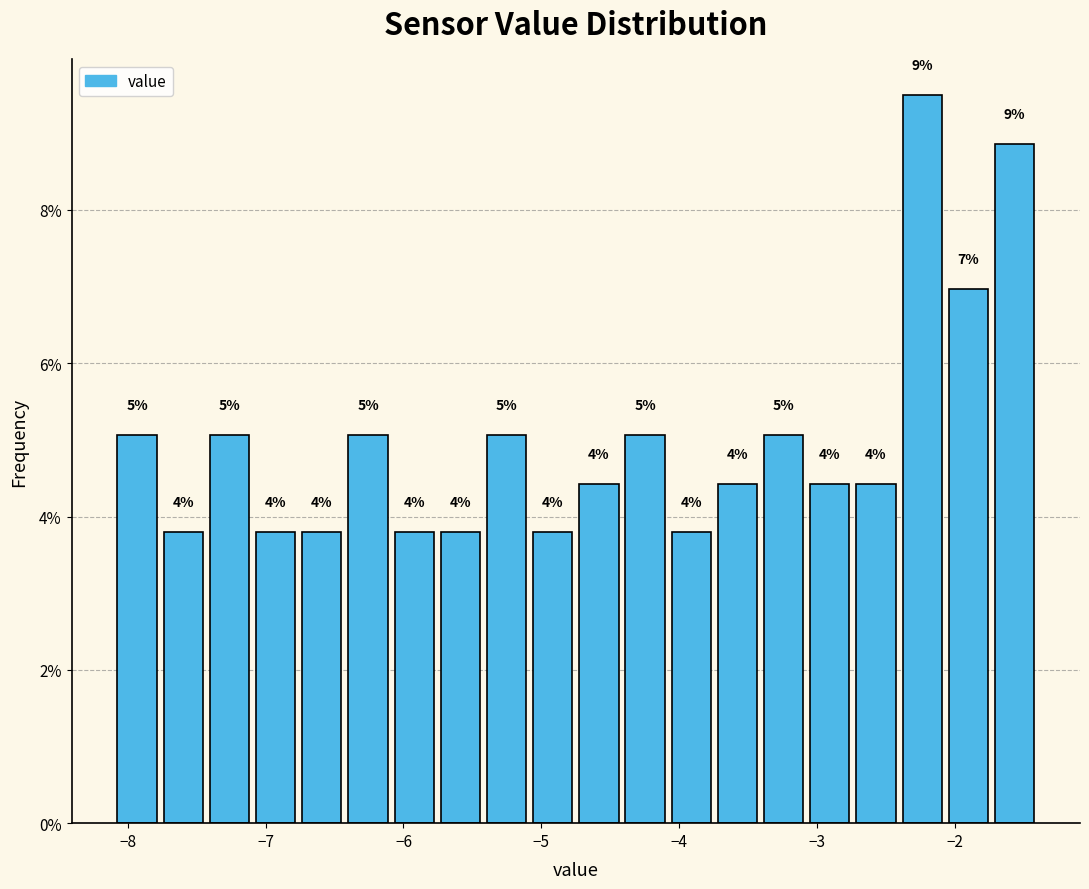

Around what value on the x-axis is the tallest bar? Give the approximate position of its centre, as read against the axis.

-2.2